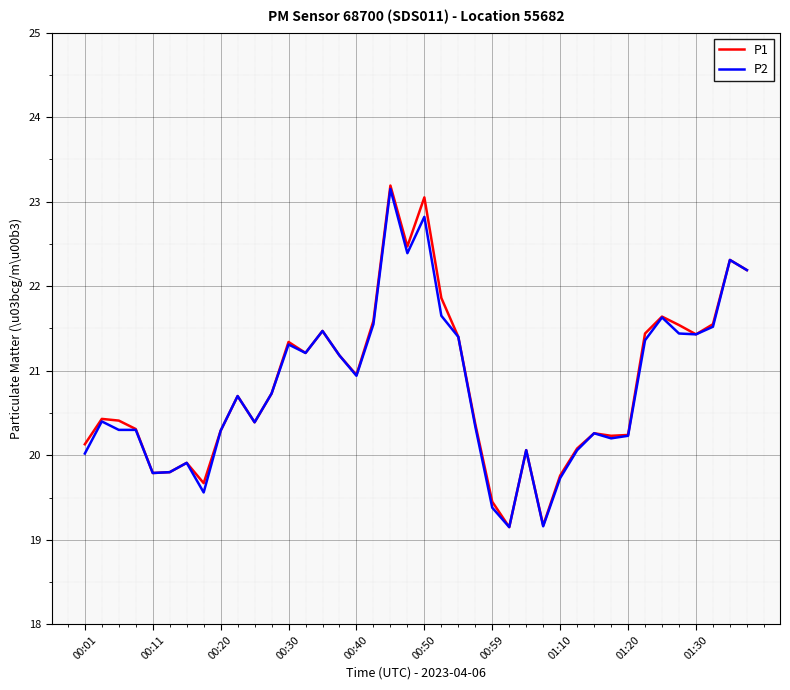

Does the chart display data point markers on the line(s)?

No